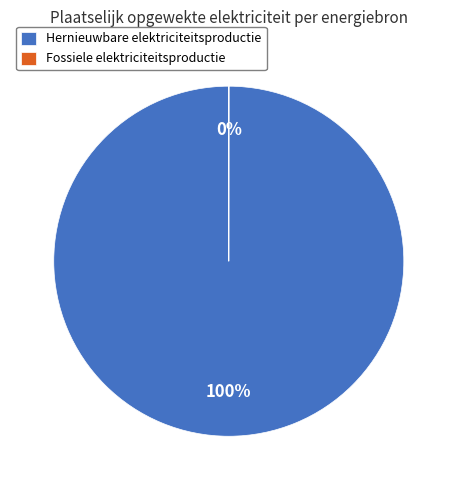

To the nearest percent, what is the difference between the largest and smallest slice percentages?

100%